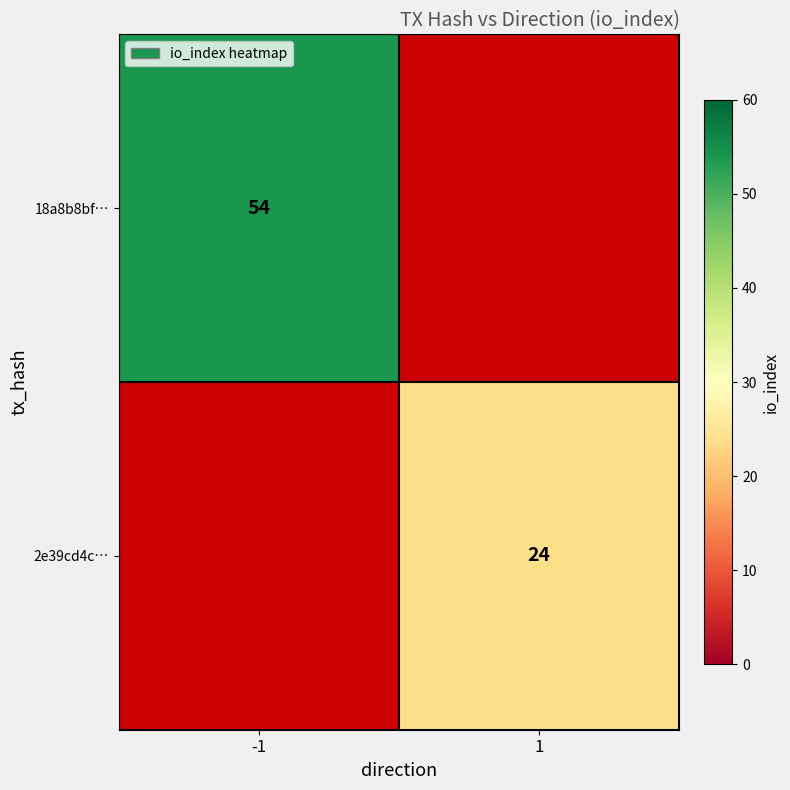

Is the value of 2e39cd4c… at 1 greater than the value of 18a8b8bf… at -1?

No